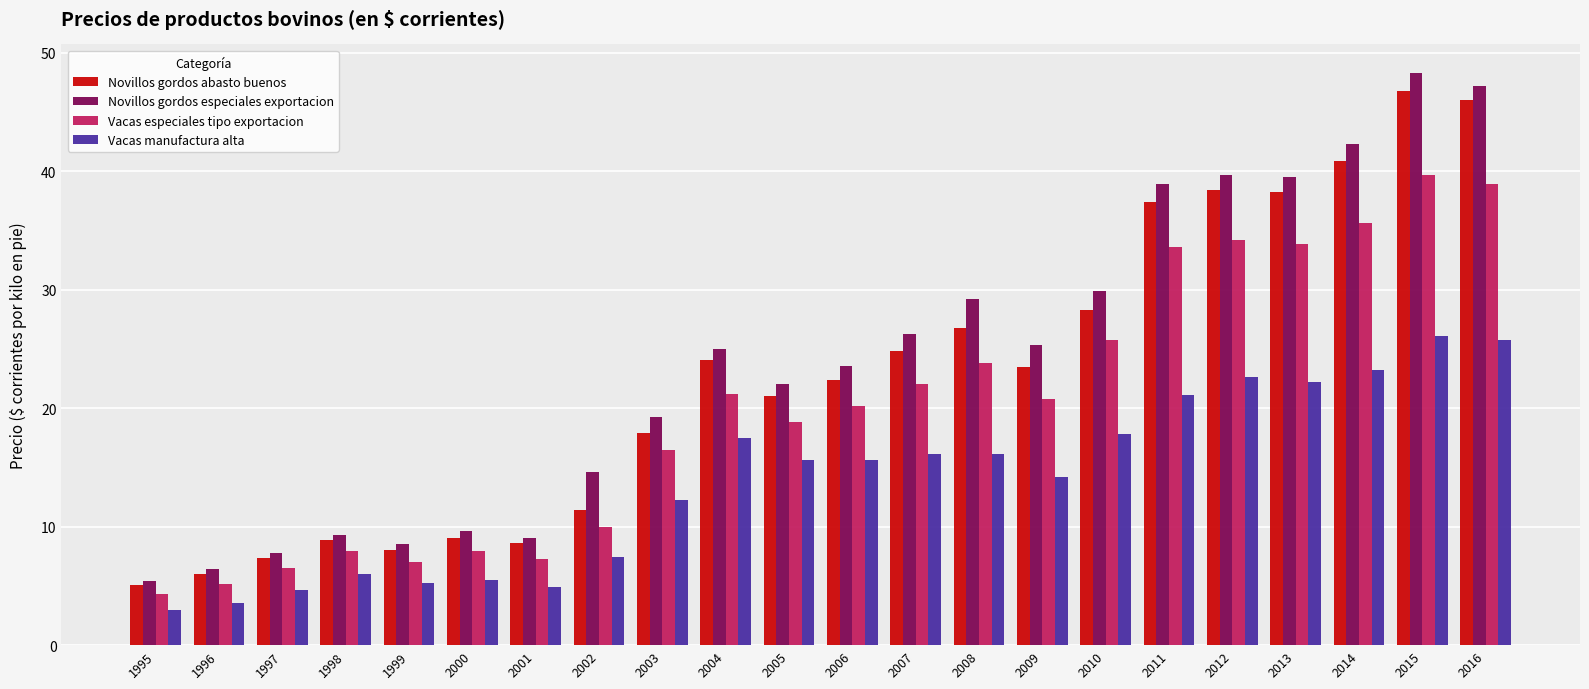

How many bars are there in each group?

4